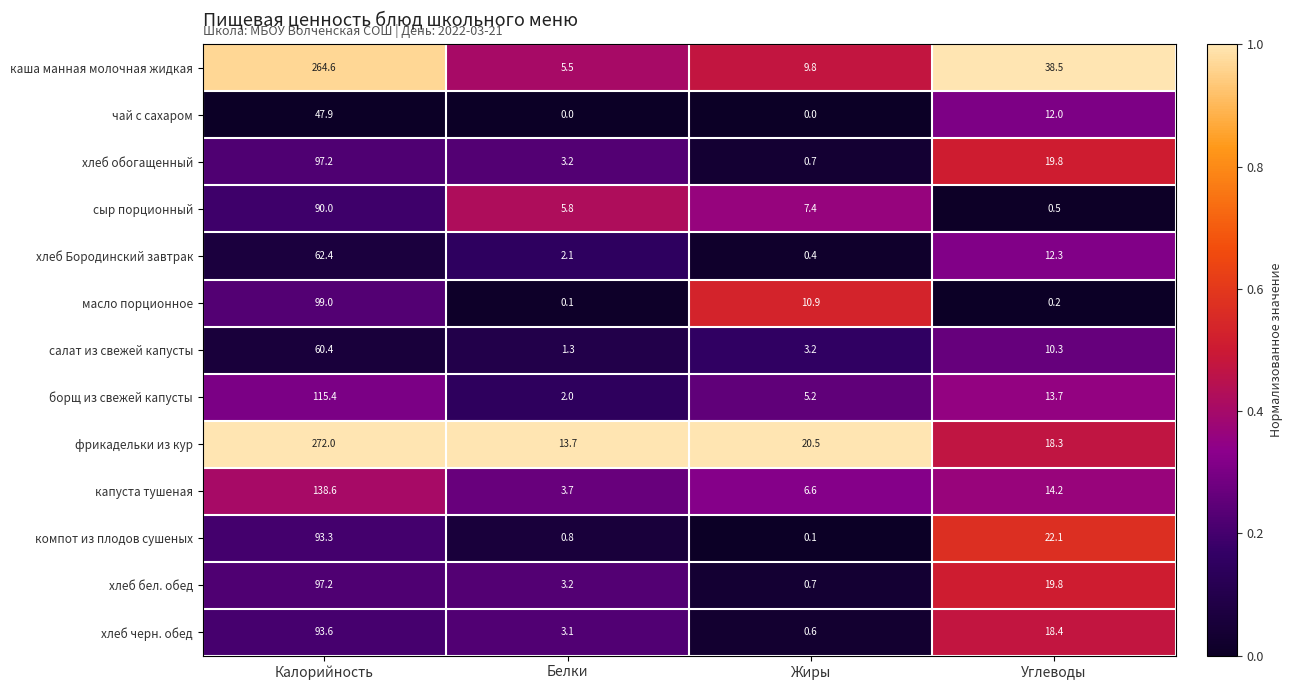

What is the highest value of the хлеб обогащенный series?

97.2